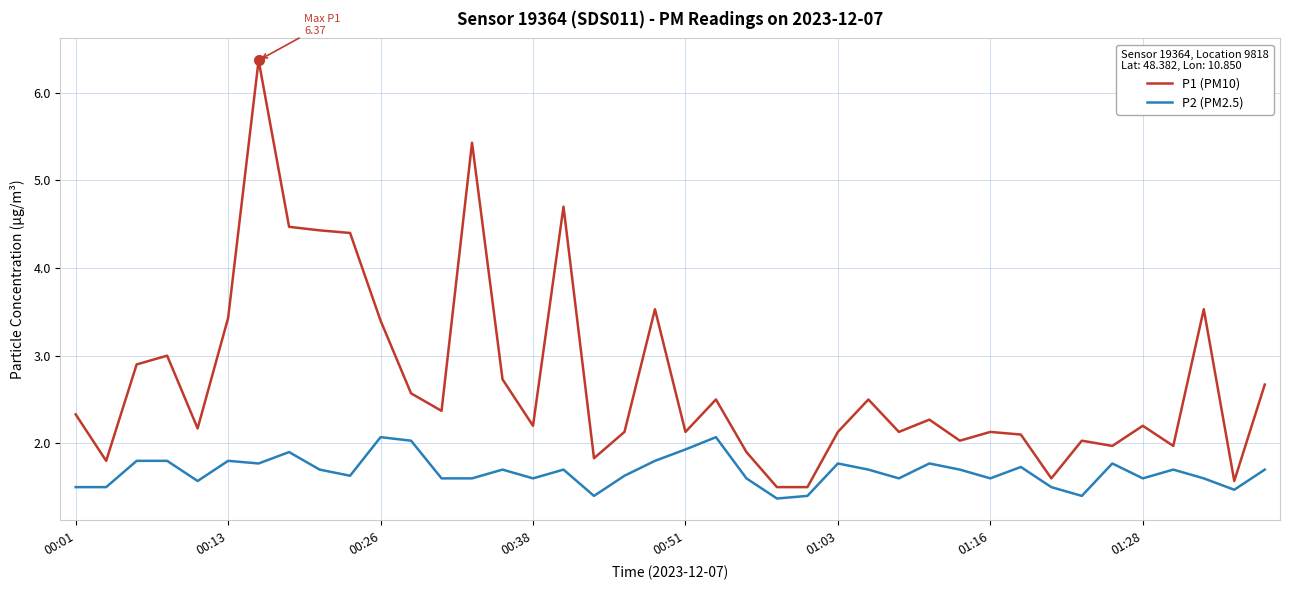

What is the greatest value displayed?

6.4